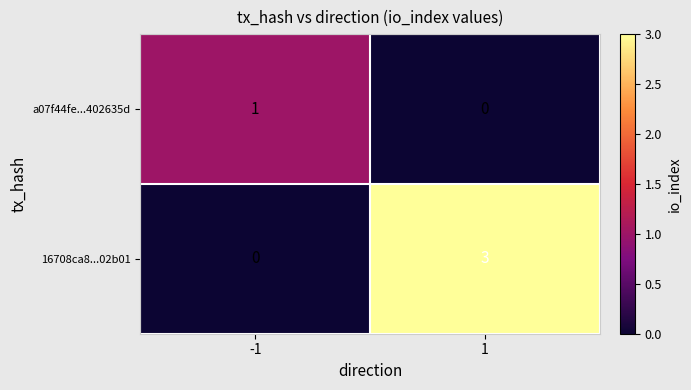

Which series has the widest spread of values?

16708ca8...02b01